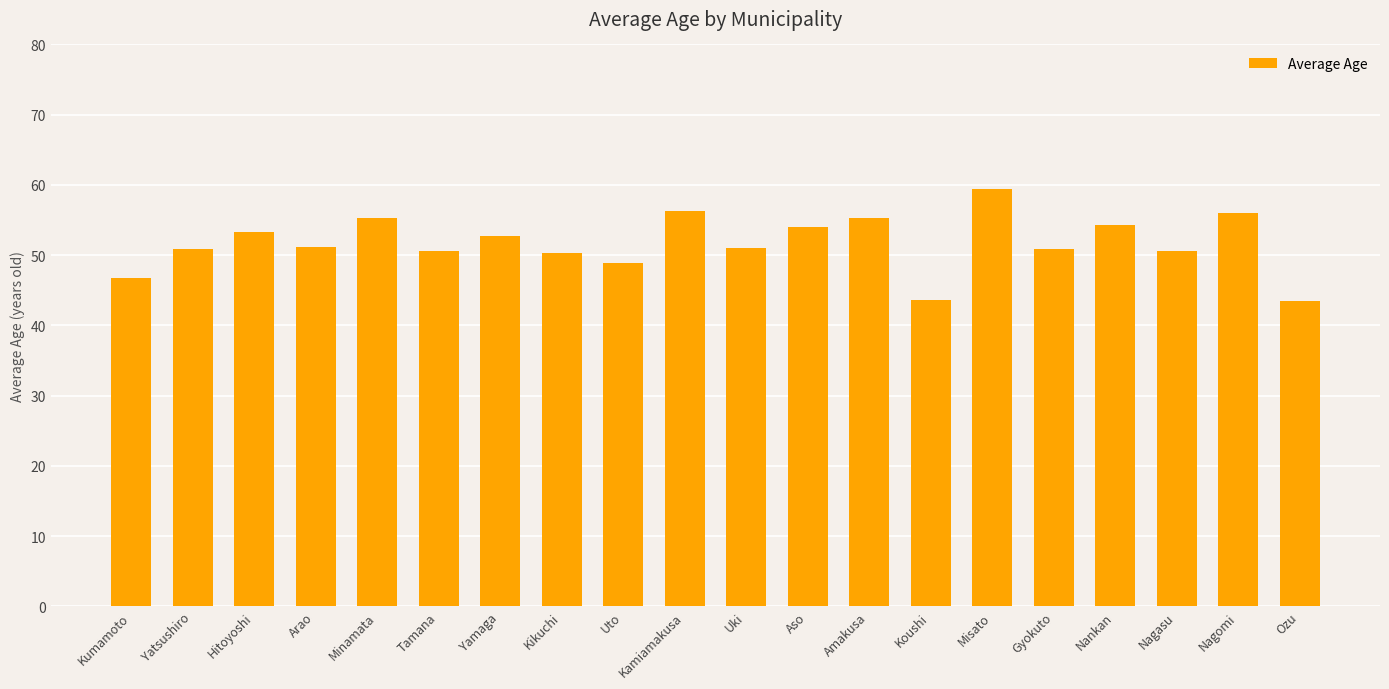

What is the difference between the second highest and minimum values?

12.8